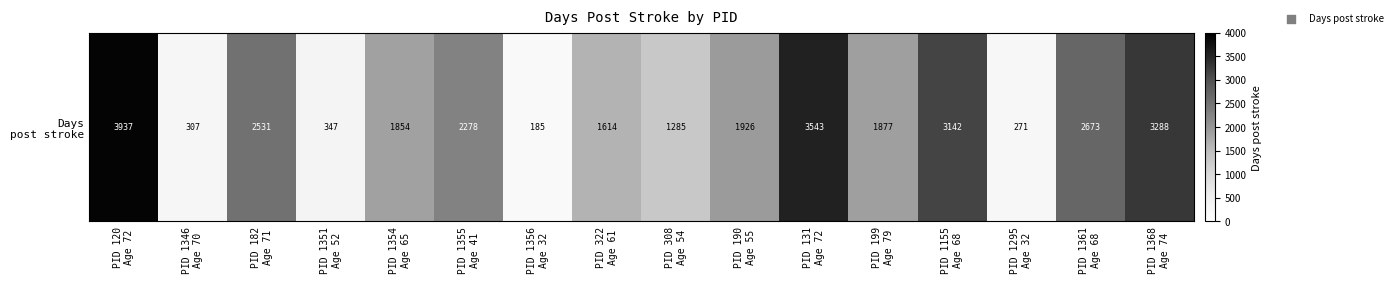

Reading left to right, what are all the values shown in this chart?

3937	307	2531	347	1854	2278	185	1614	1285	1926	3543	1877	3142	271	2673	3288